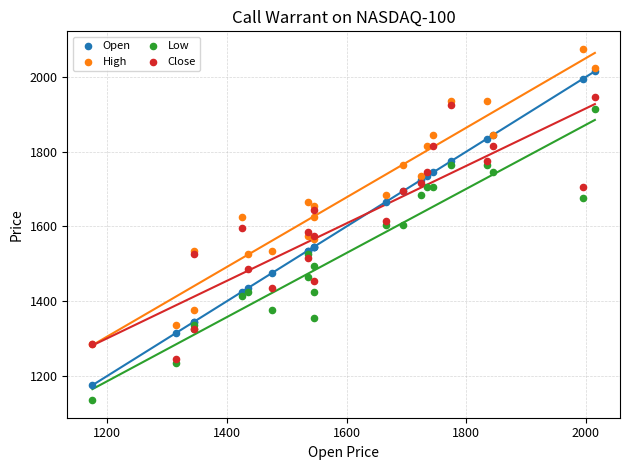

Which series contains the lowest Y value?

Low